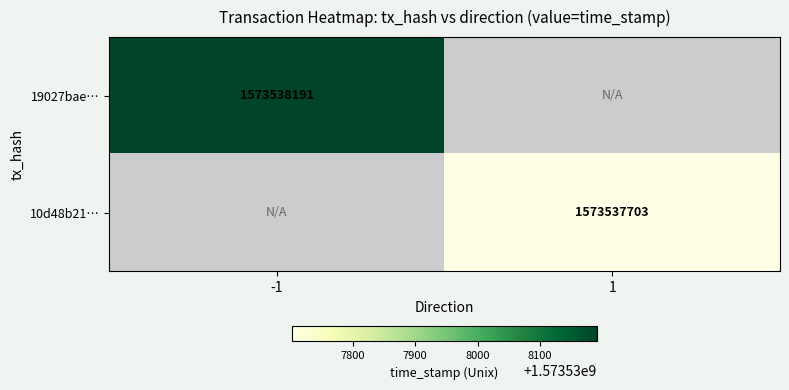

List the series in order of their overall mean, highest first.

19027bae…, 10d48b21…